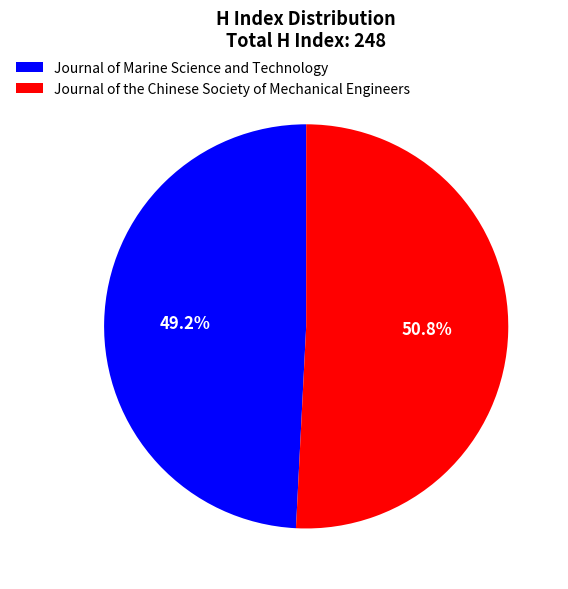

How many segments does this pie chart have?

2